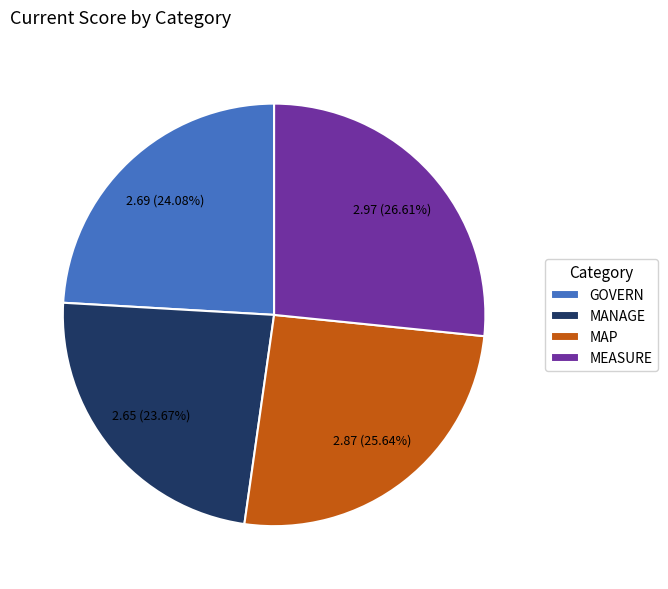

To the nearest percent, what portion does MEASURE represent?

27%